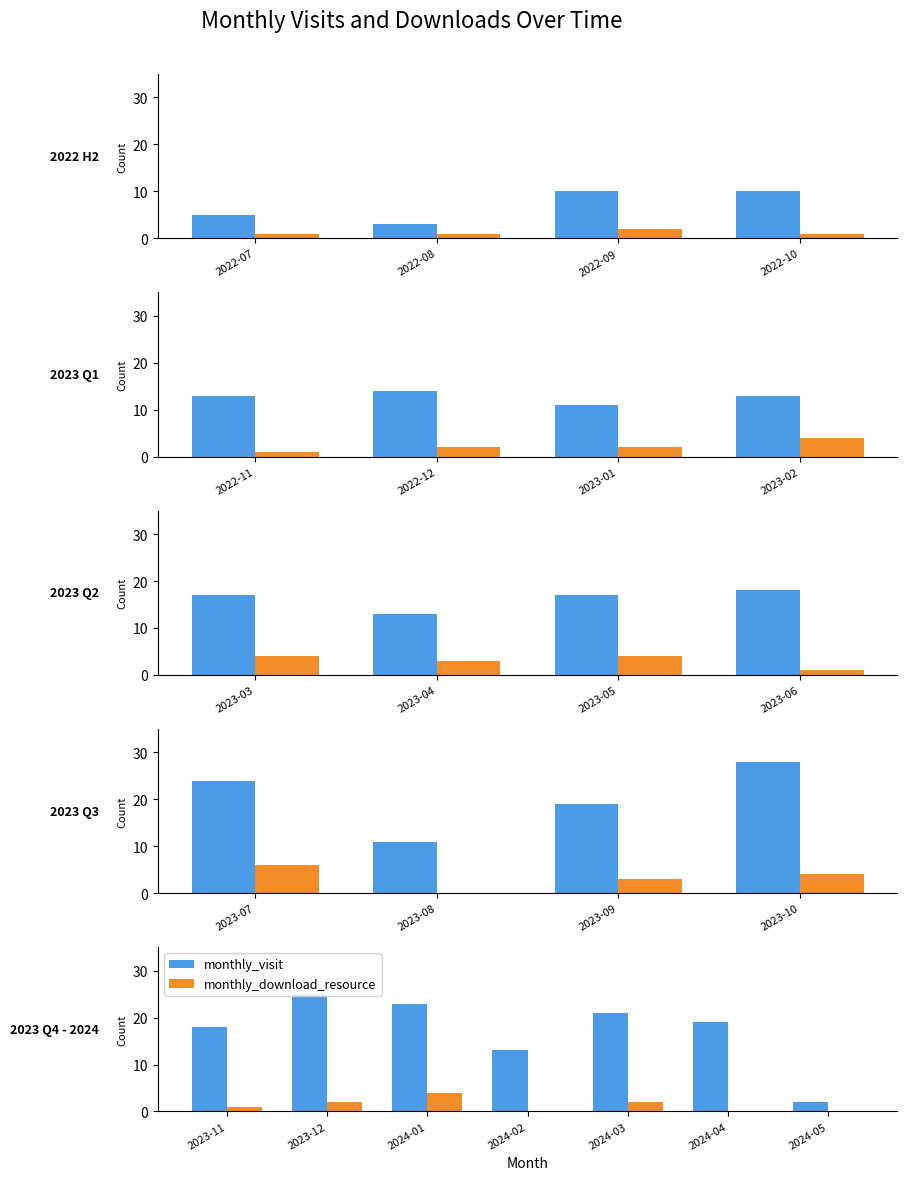

Does the chart contain any negative values?

No